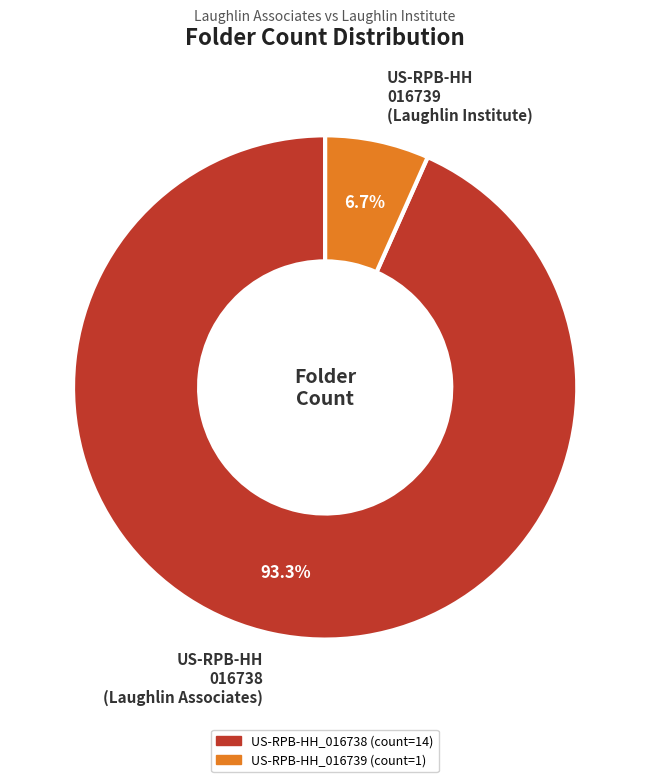

Which slice is the largest?

US-RPB-HH_016738